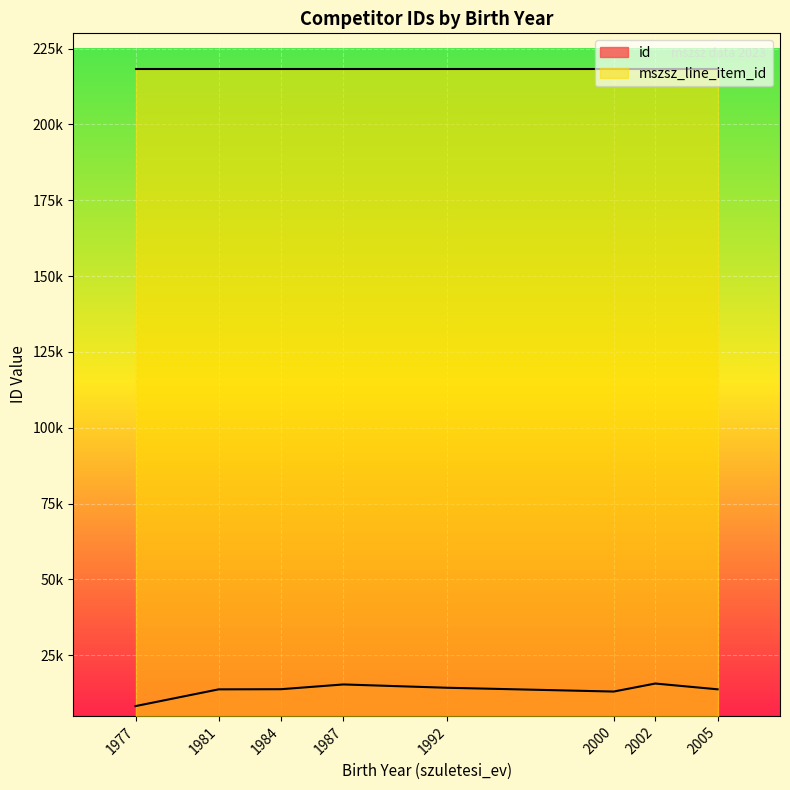

At how many categories does at least one series exceed 198147?

8